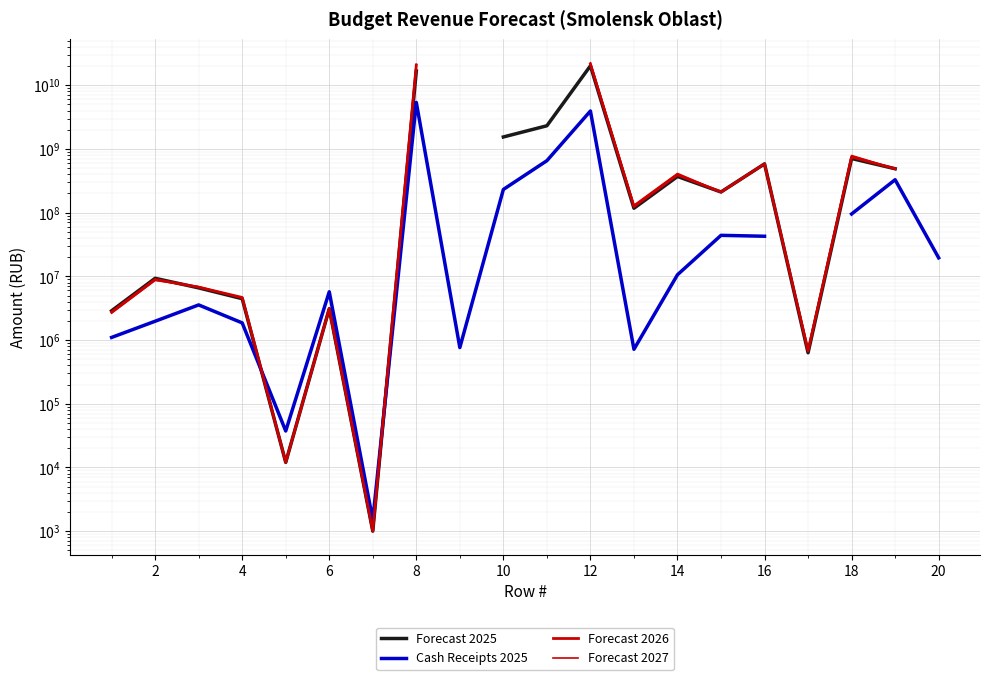

True or false: Forecast 2026 has more than 2 interior local peaks.

True